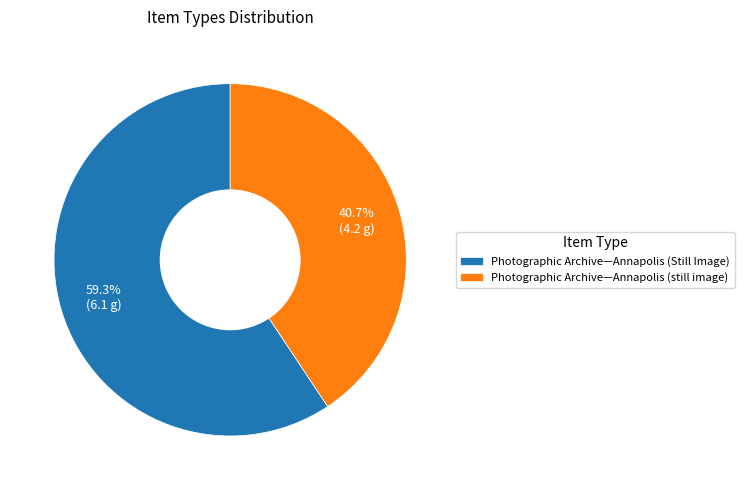

Is it true that Photographic Archive—Annapolis (Still Image) is 59% of the pie?

True